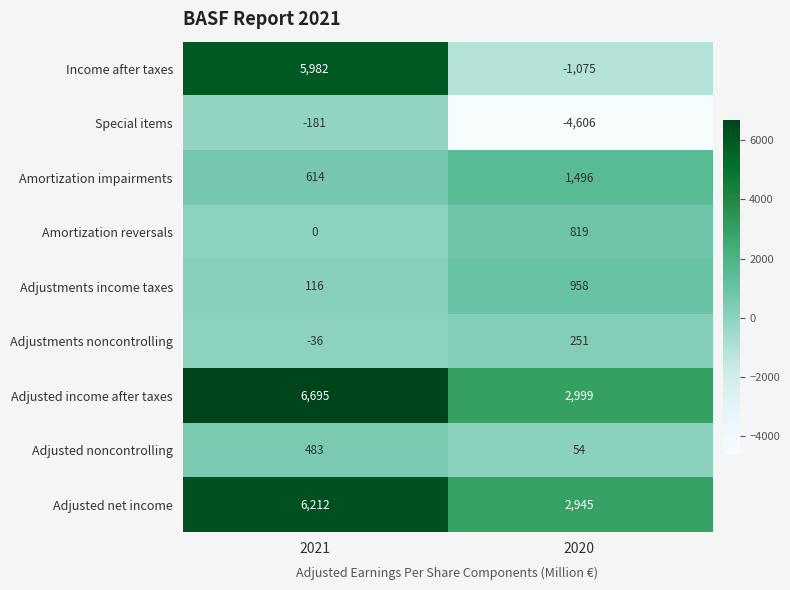

Which series has the largest range (max minus min)?

Income after taxes